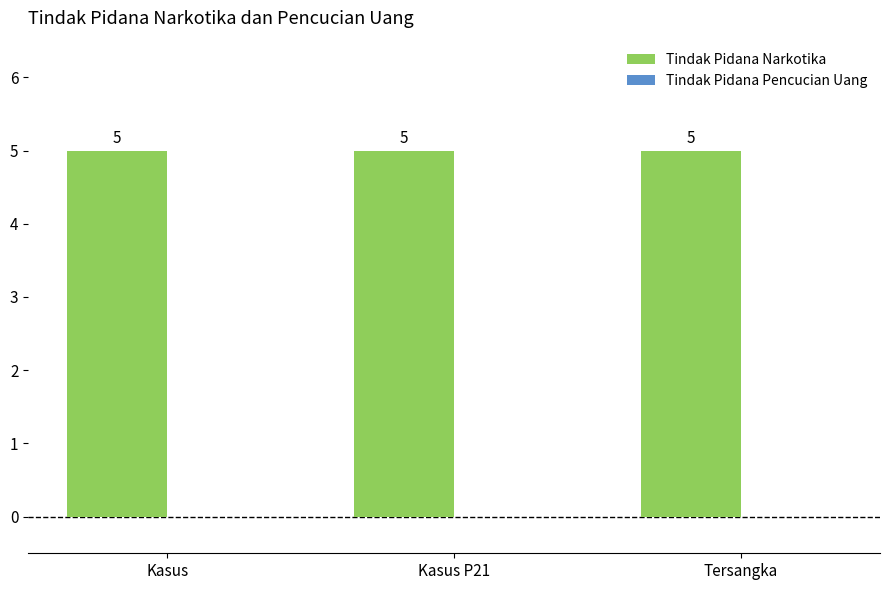

What is the maximum value shown in the chart?

5